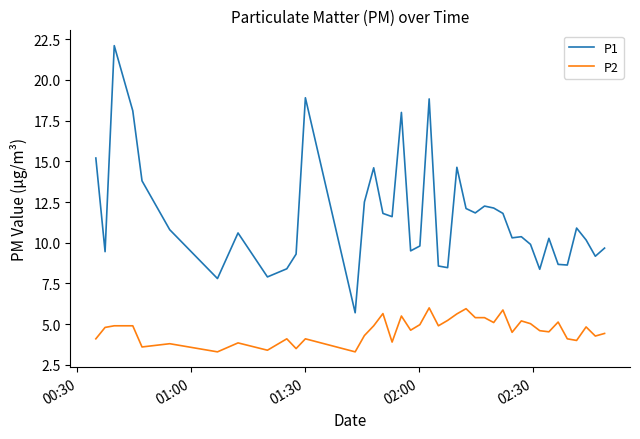

How many distinct data groups are displayed?

2